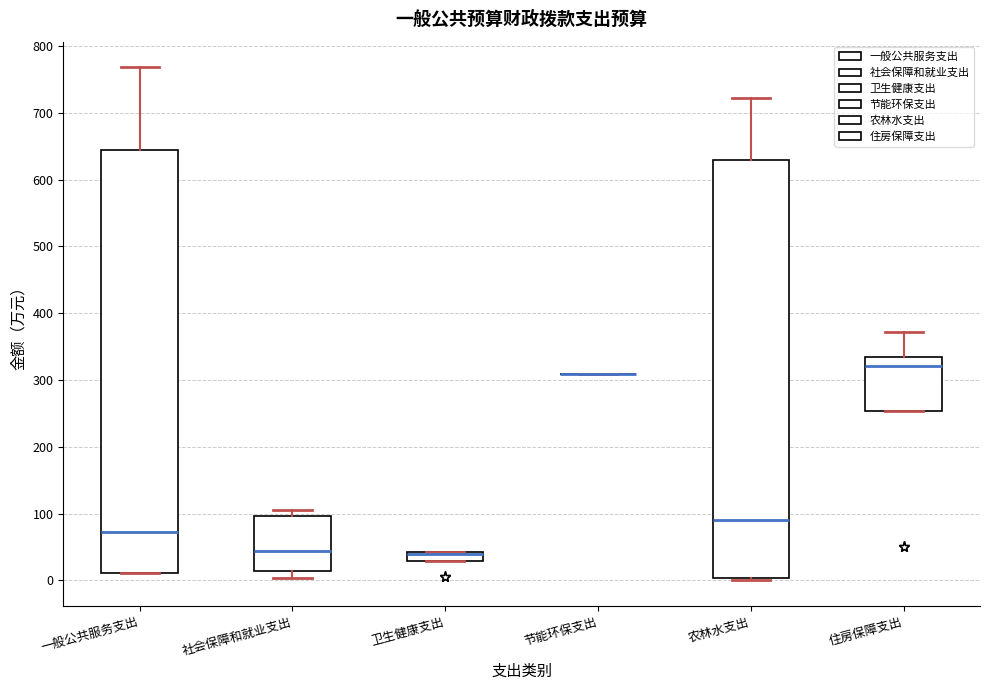

Where is the upper edge of the box for 农林水支出 on the y-axis? The values are not printed on the chart, so give them approximately, as read against the axis.

630